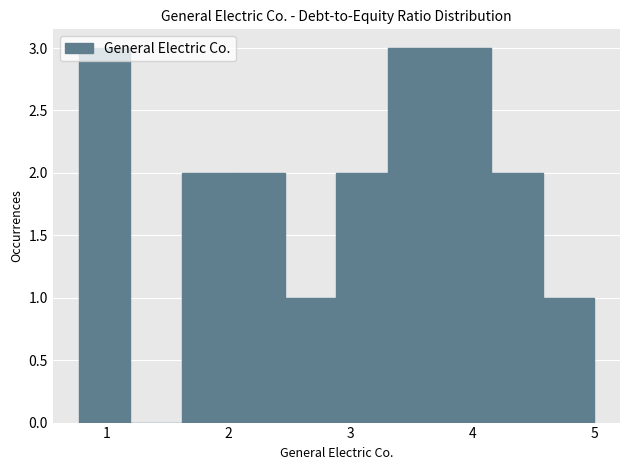

How tall is the bar that spans 2.0 to 2.5 on the x-axis? Neither the bar edges nor the heights are printed on the chart, so give them approximately, as read against the axes.

2